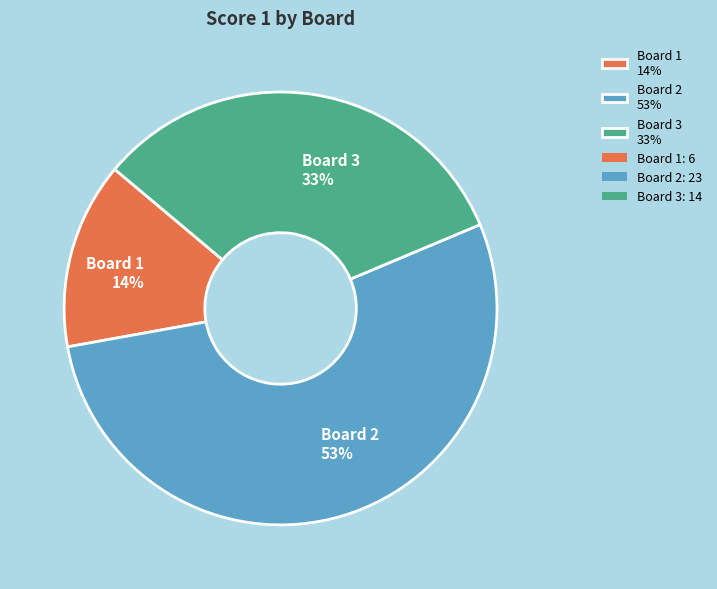

Does Board 1 14% represent more than half of the total?

No